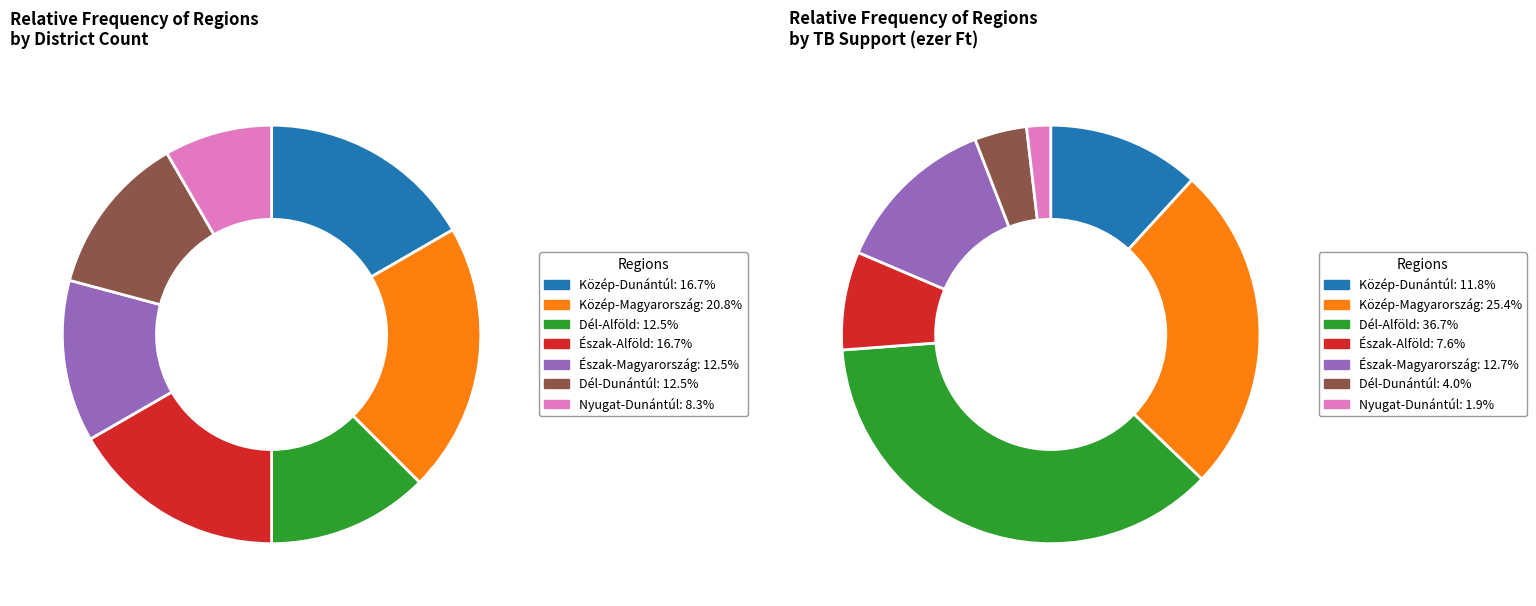

True or false: Közép-Dunántúl accounts for 28% of the total.

False